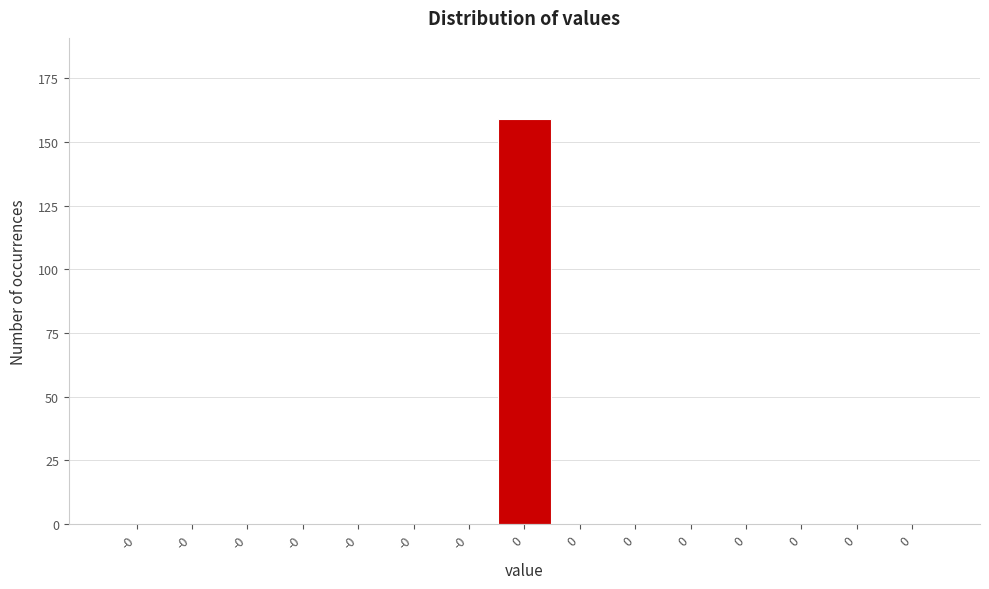

Count the number of categories in the chart.

15